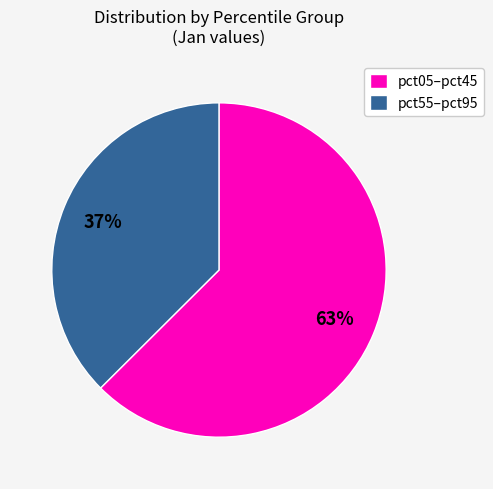

Which has a higher value, pct05–pct45 or pct55–pct95?

pct05–pct45